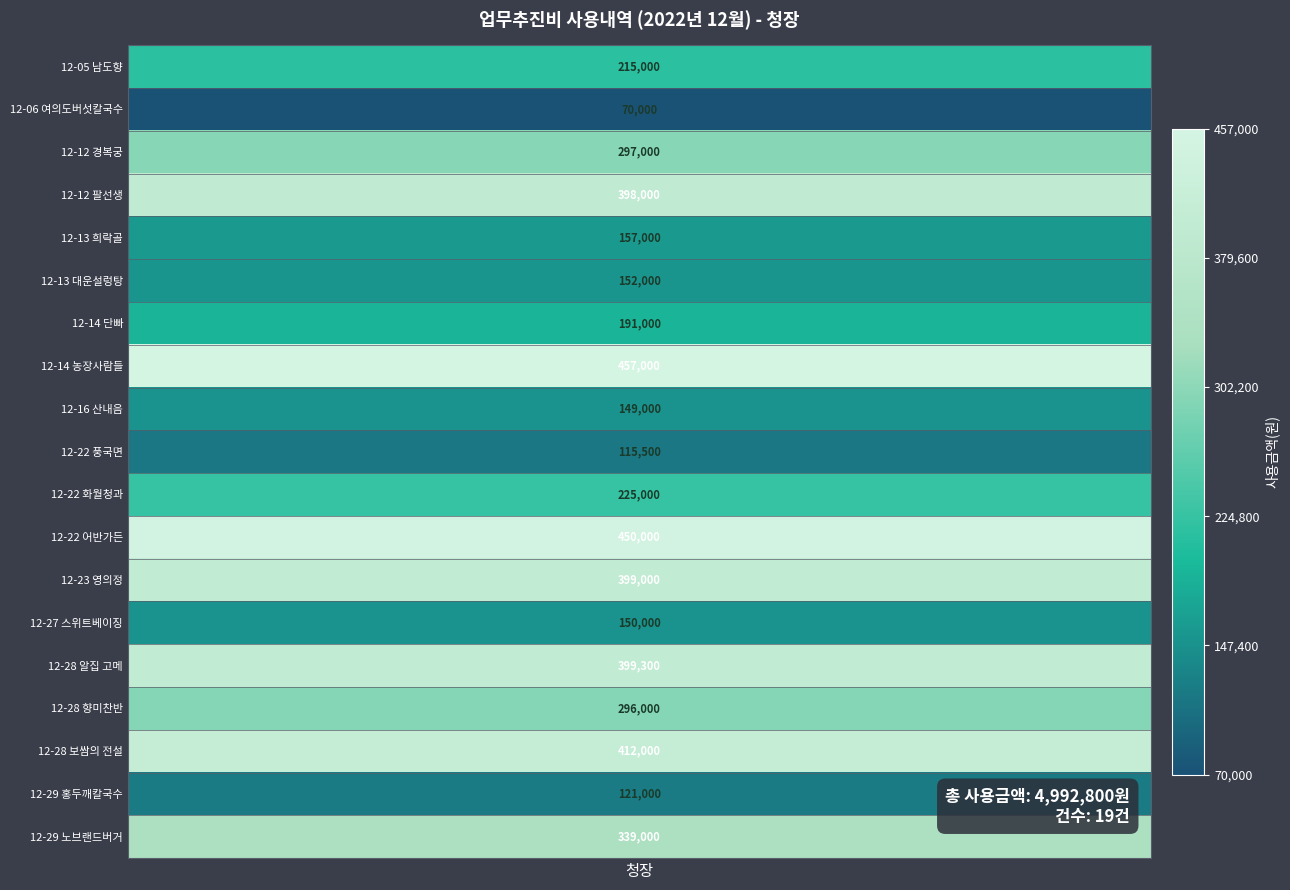

Where does the data first go above 225000?

12-12 경복궁